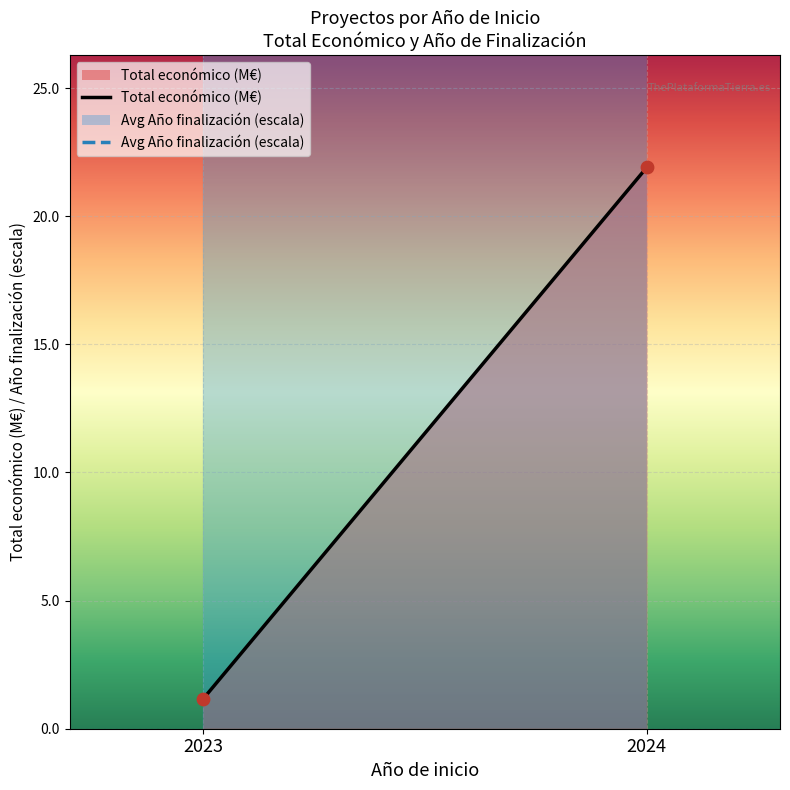

Which series contains the highest Y value?

Avg Año finalización (escala)